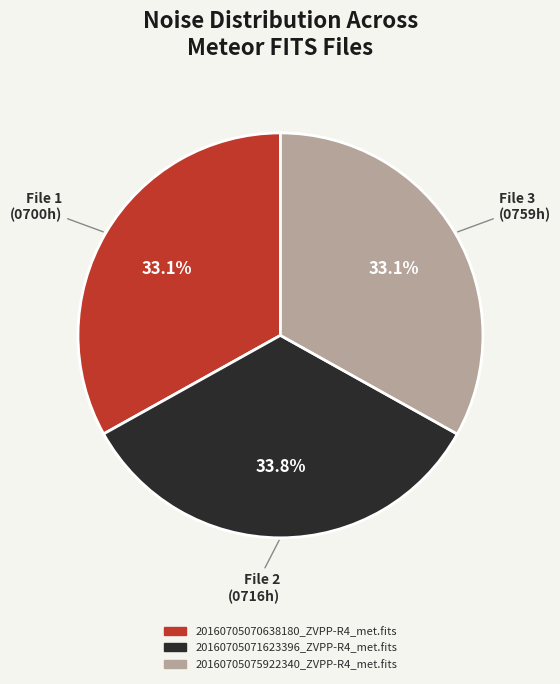

How many segments does this pie chart have?

3